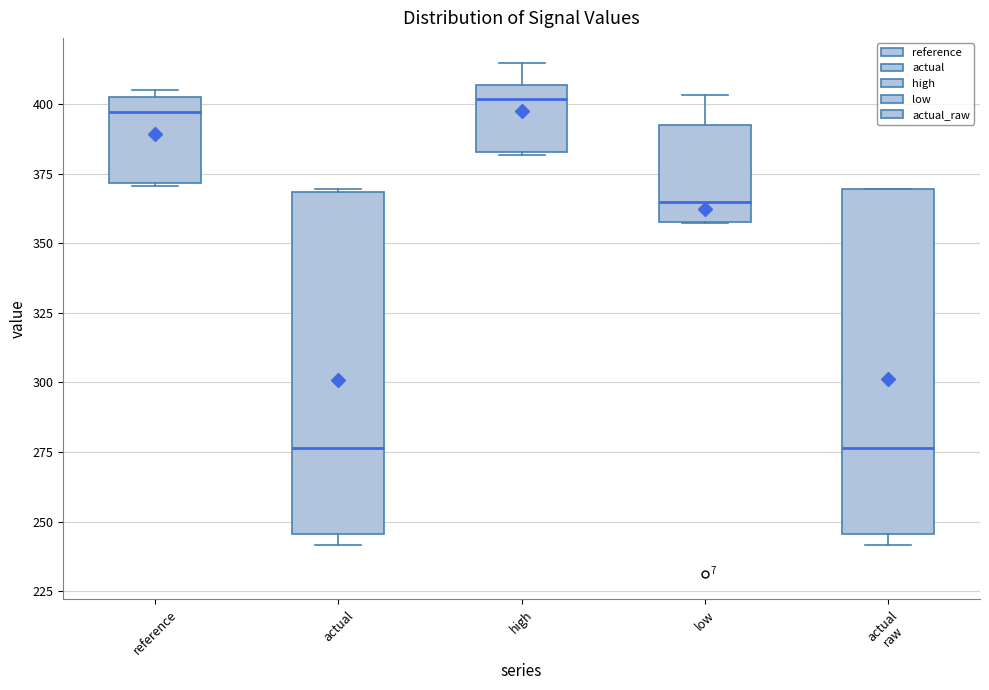

Reading left to right, transcribe this box plot: for each box, give where its median line is, the range the box spans, and where its two whiskers end, as read against the y-axis. The values are not printed on the chart, so give them approximately, as read against the axis.

reference: median 395, box 370 to 405, whiskers 370 to 405 (just above the box's upper edge)
actual: median 275, box 245 to 370, whiskers 240 to 370
high: median 400, box 385 to 405, whiskers 380 to 415
low: median 365, box 360 to 395, whiskers 355 to 405
actual raw: median 275, box 245 to 370, whiskers 240 to 370